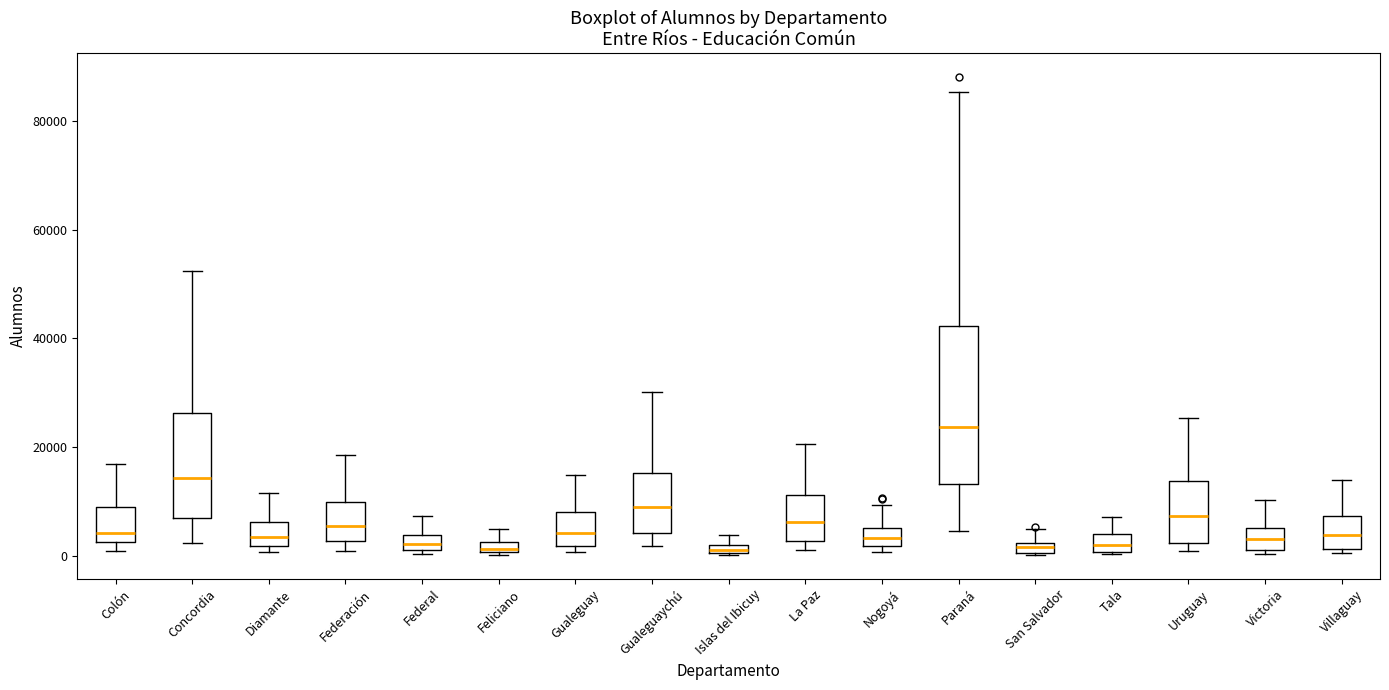

Which box has the highest median line?

Paraná